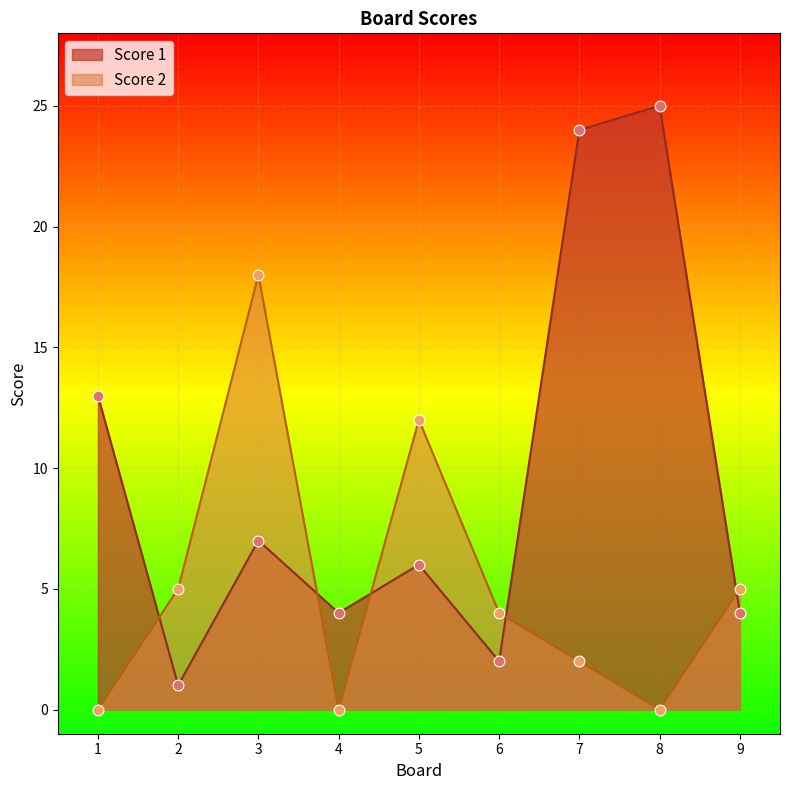

What are all the series names shown in the legend?

Score 1, Score 2